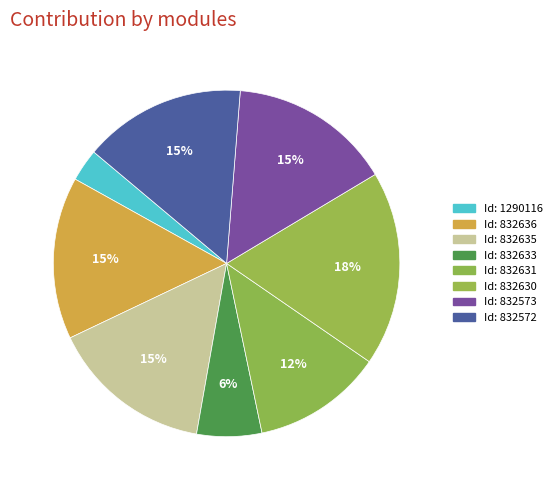

Rank the categories by value from highest to lowest.

832630, 832636, 832635, 832573, 832572, 832631, 832633, 1290116